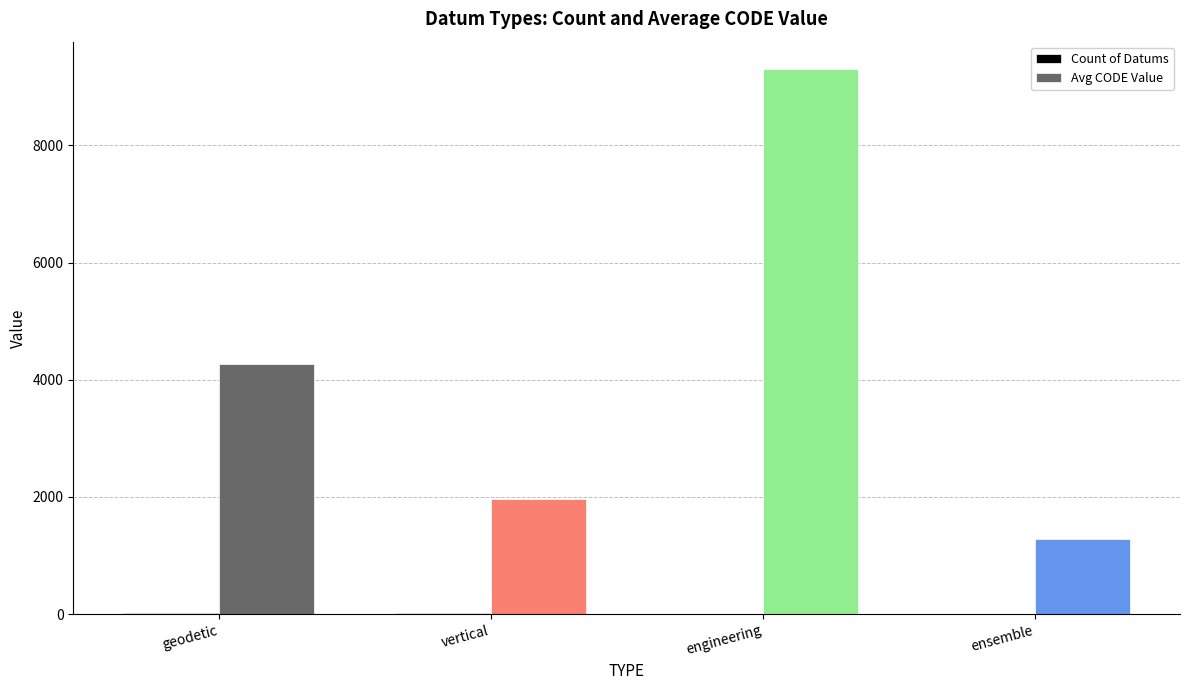

What is the maximum value shown in the chart?

9306